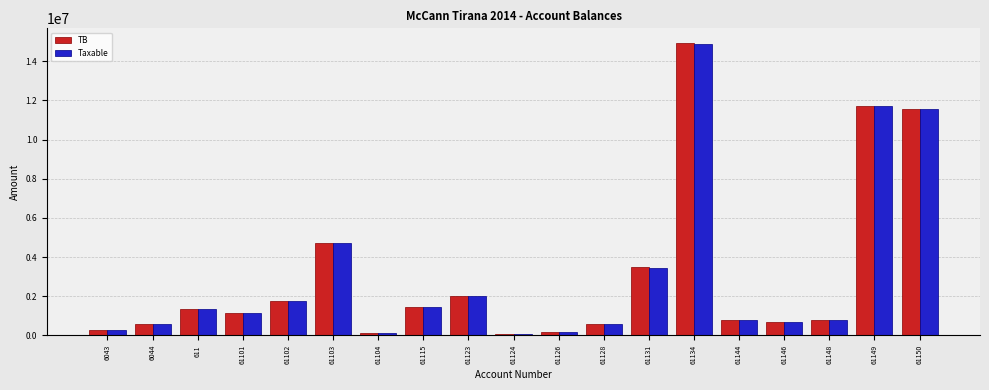

How many bars are there in total?

38